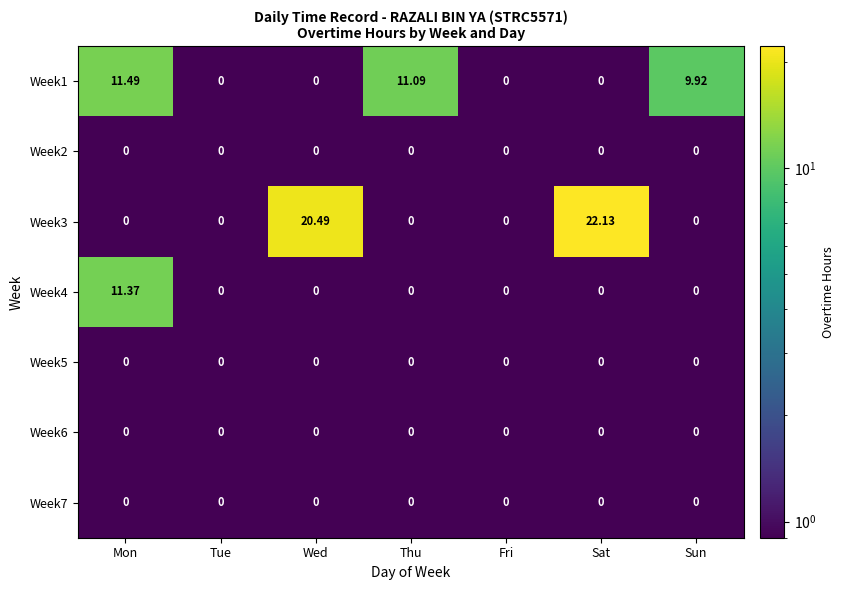

Which category has the highest value across all series?

Sat